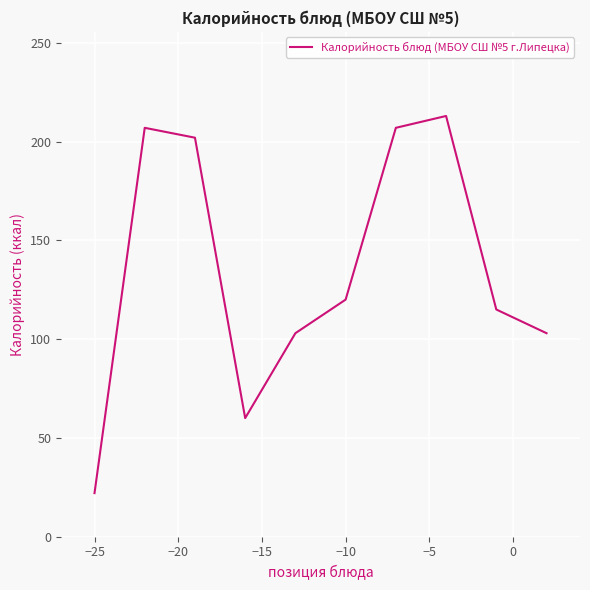

What is the greatest value displayed?

213